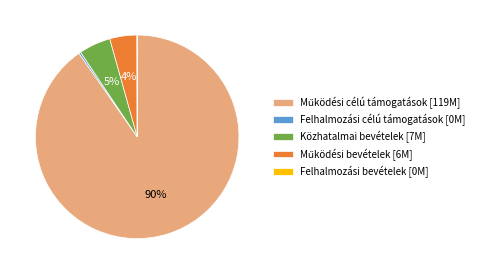

Is there a majority slice in this chart?

Yes